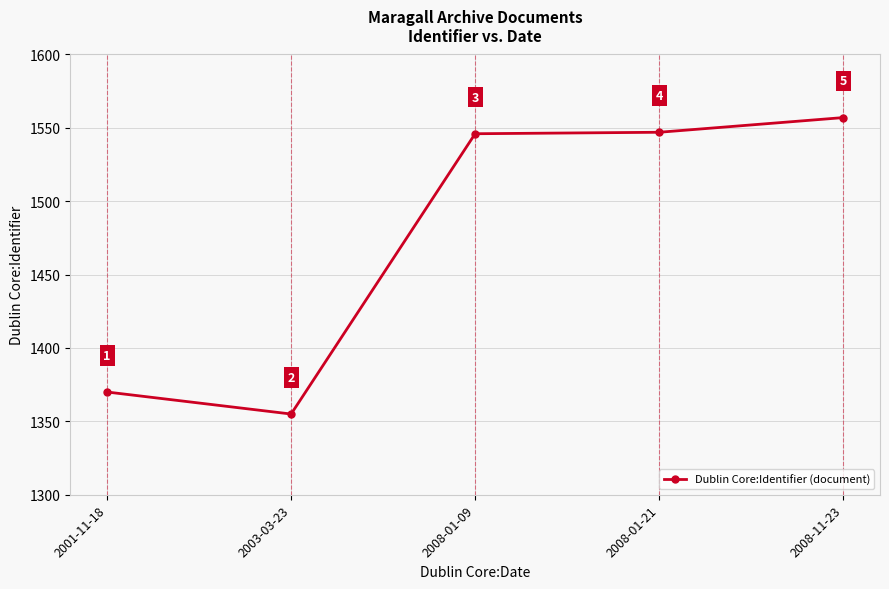

How many points are lower than both their immediate neighbors (excluding endpoints)?

1